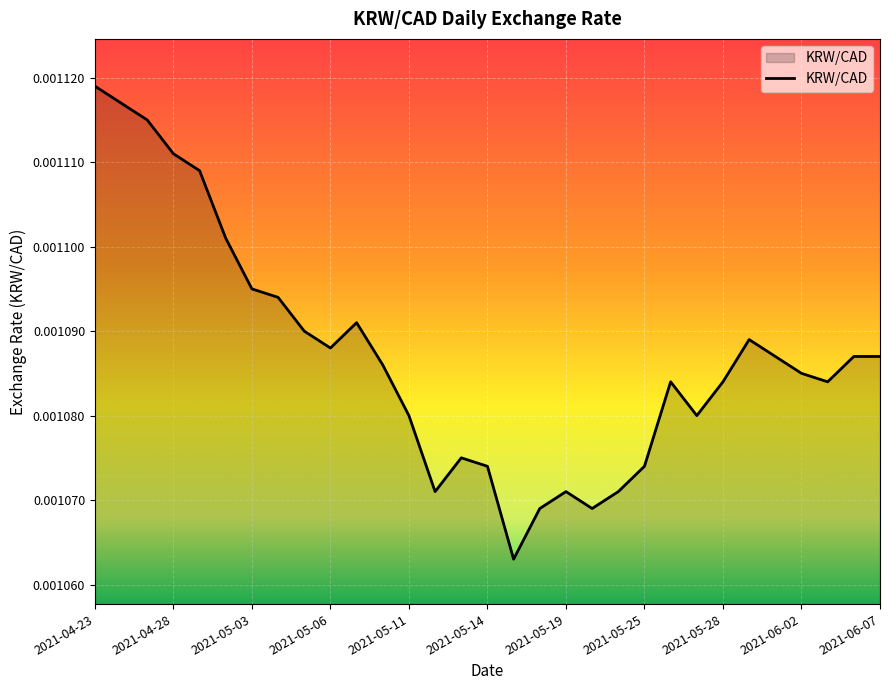

What is the label of the 29th point from the left?

2021-06-03